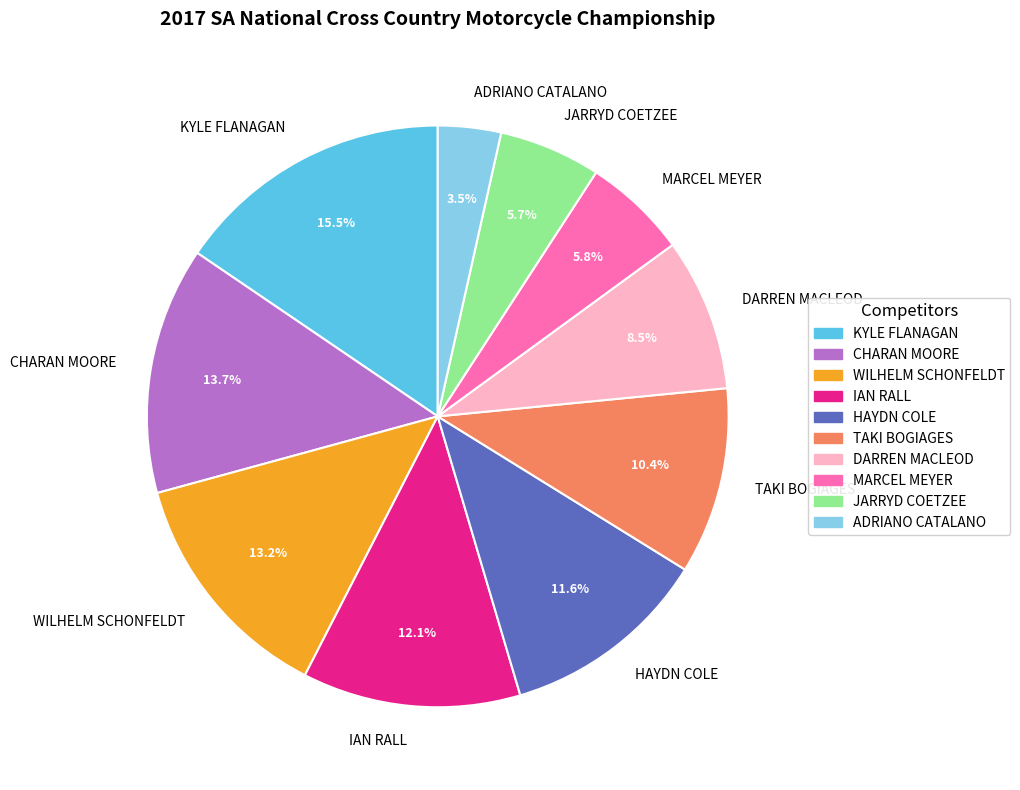

Does any single category account for the majority?

No